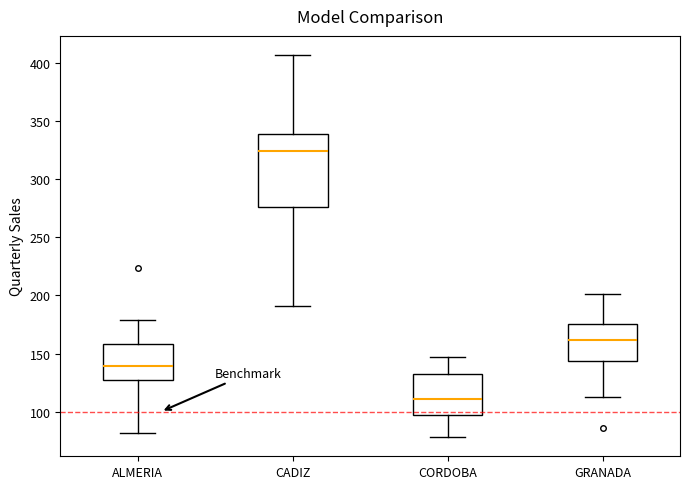

Which box's median line is the highest?

CADIZ